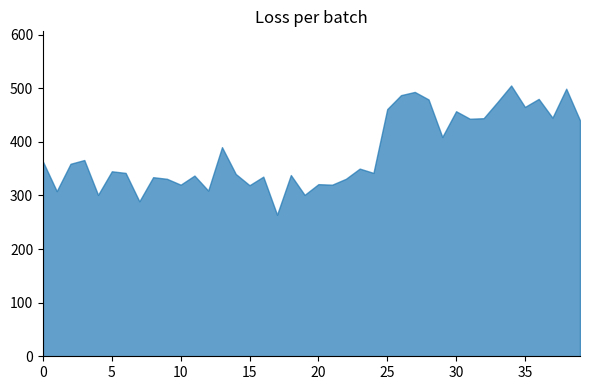

The col_4 series shows 17990 at 42191. True or false?

False